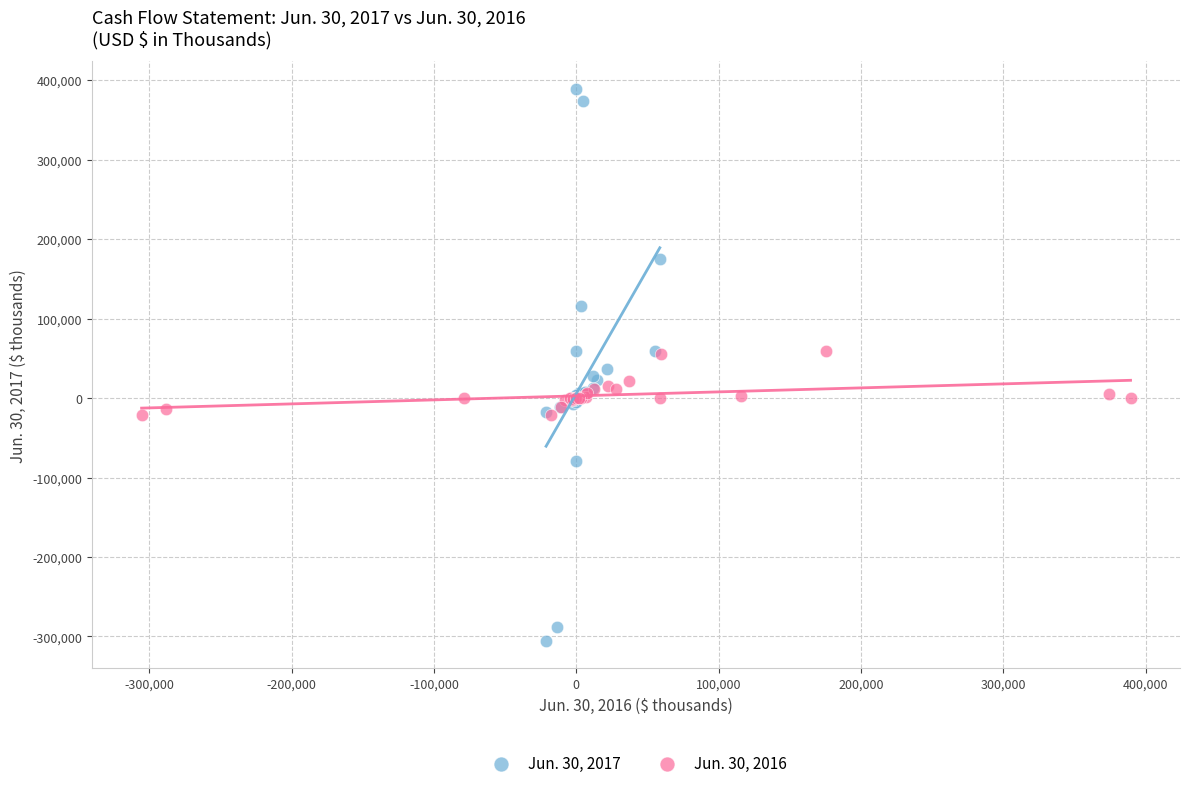

What are all the series names shown in the legend?

Jun. 30, 2017, Jun. 30, 2016